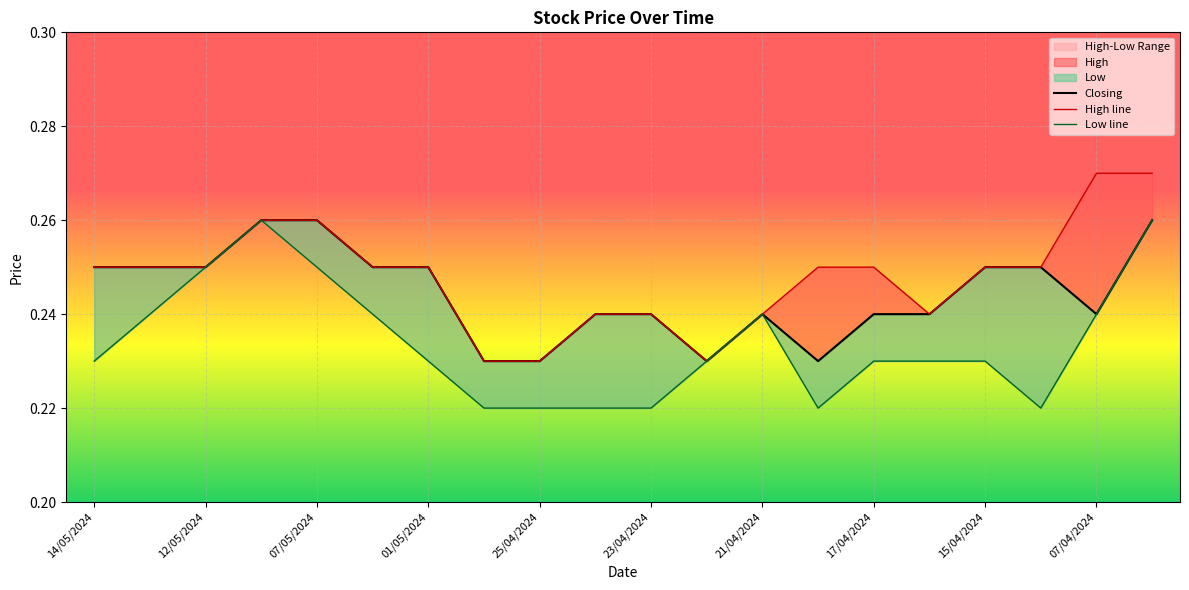

Rank the series by their maximum value, from highest to lowest.

High line, Closing, Low line